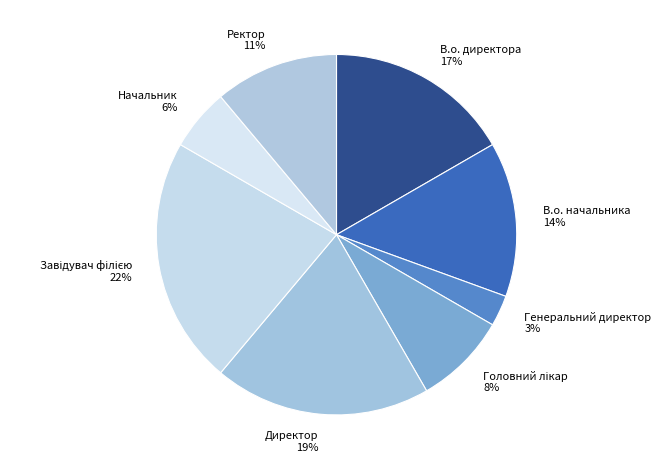

Do Ректор and В.о. начальника together represent more than half of the pie?

No